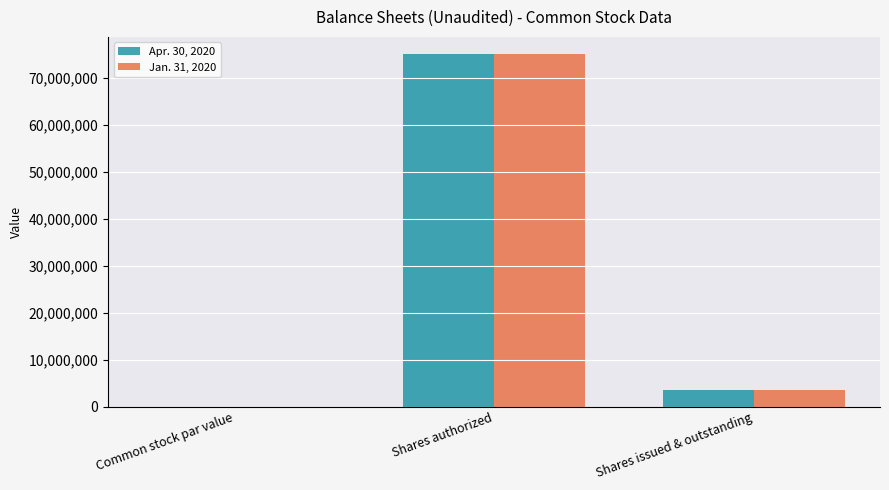

What is the sum of all Jan. 31, 2020 values?

78478334.0